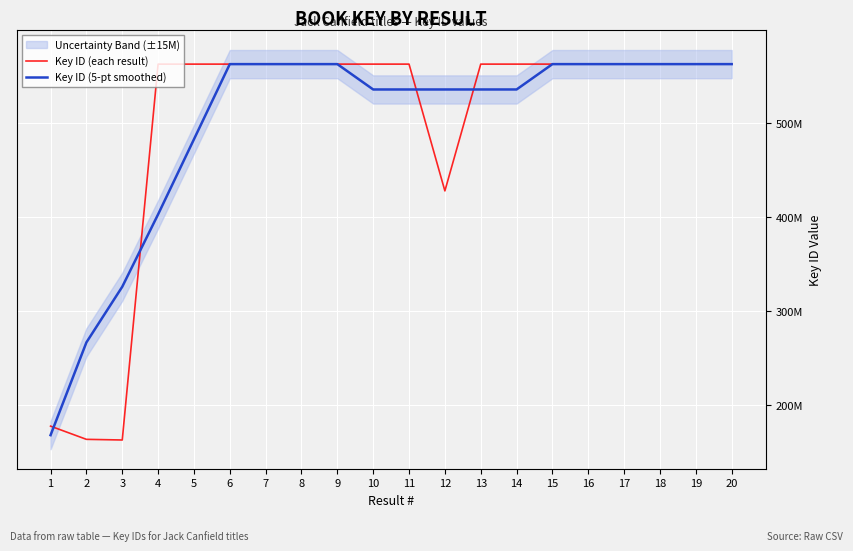

Rank the series at 14 from lowest to highest value.

Key ID (5-pt smoothed), Key ID (each result)